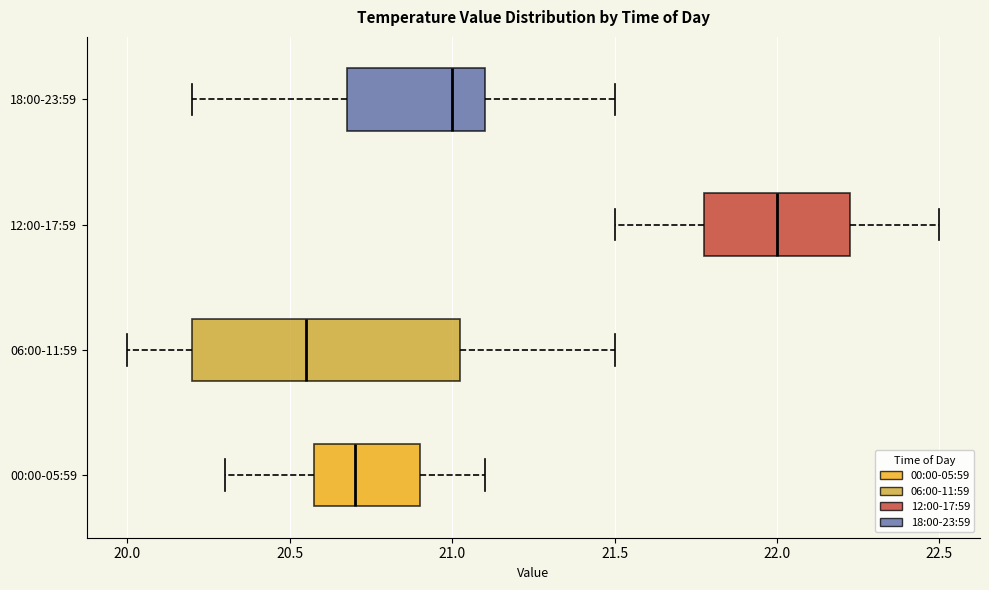

Which box's median line is the furthest to the right?

12:00-17:59